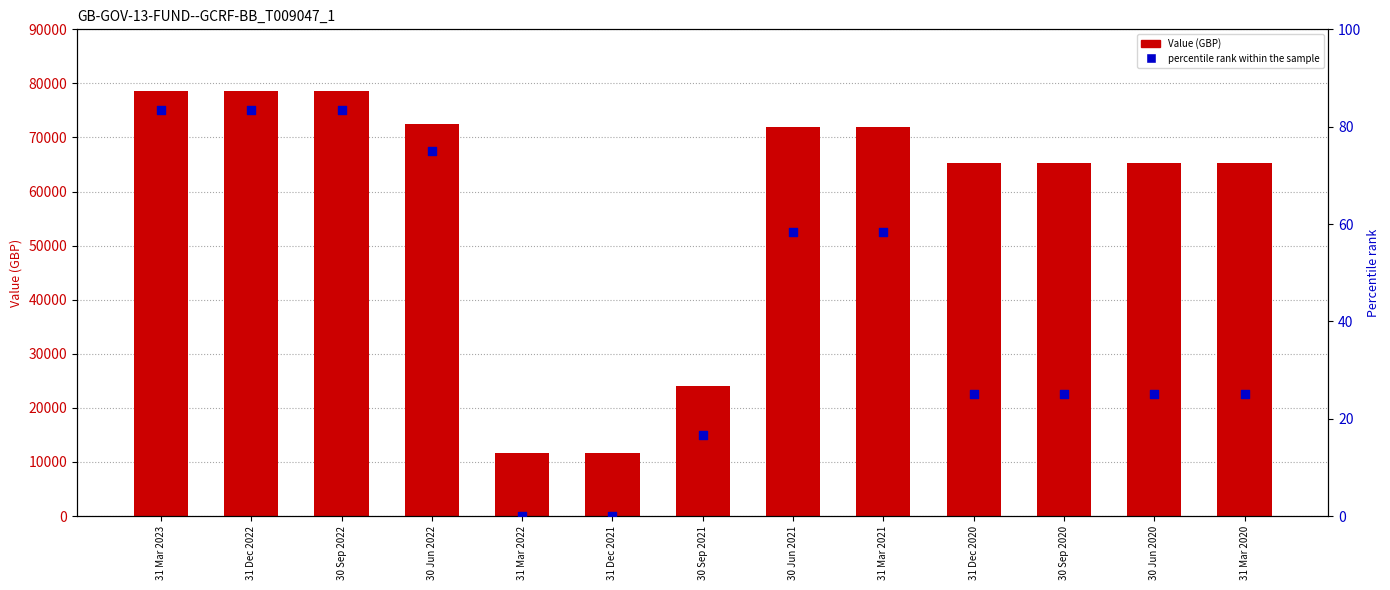

At how many categories does at least one series exceed 41602?

10